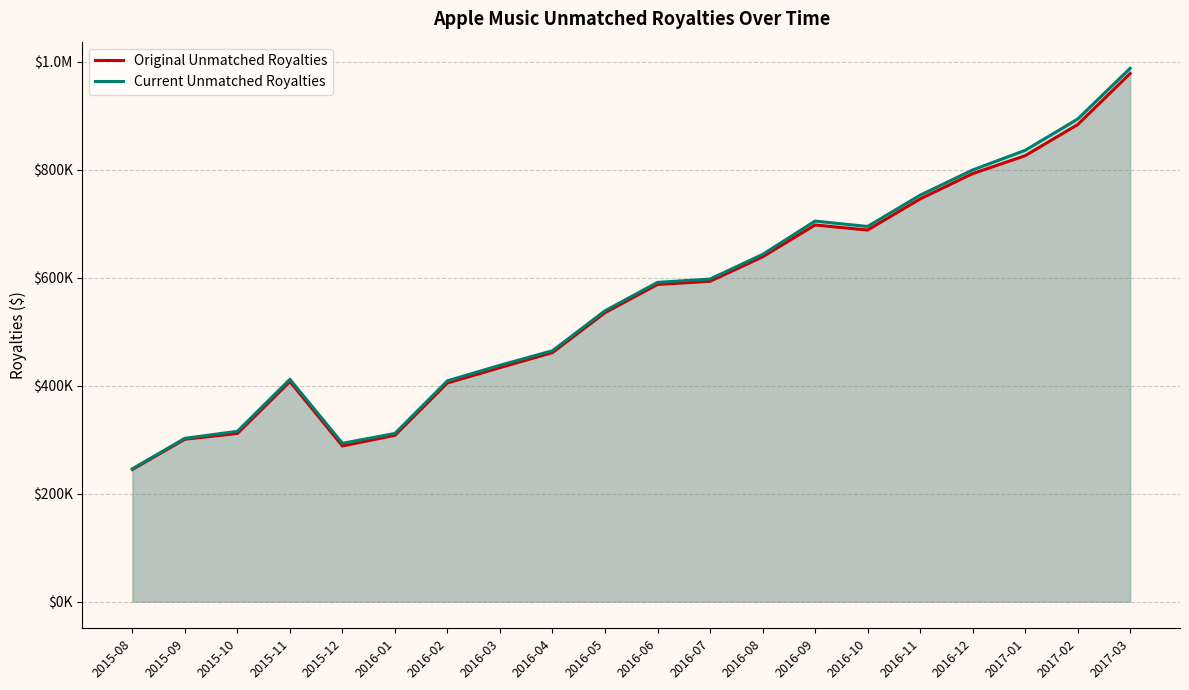

True or false: Current Unmatched Royalties and Original Unmatched Royalties intersect in this chart.

False